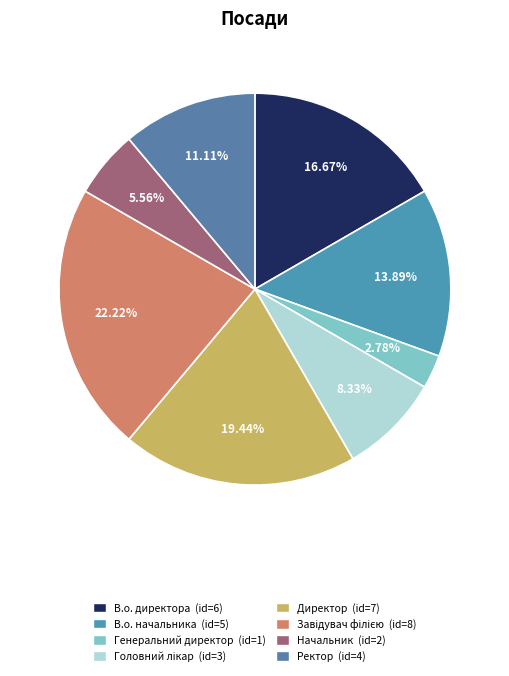

Count the number of slices in the pie.

8